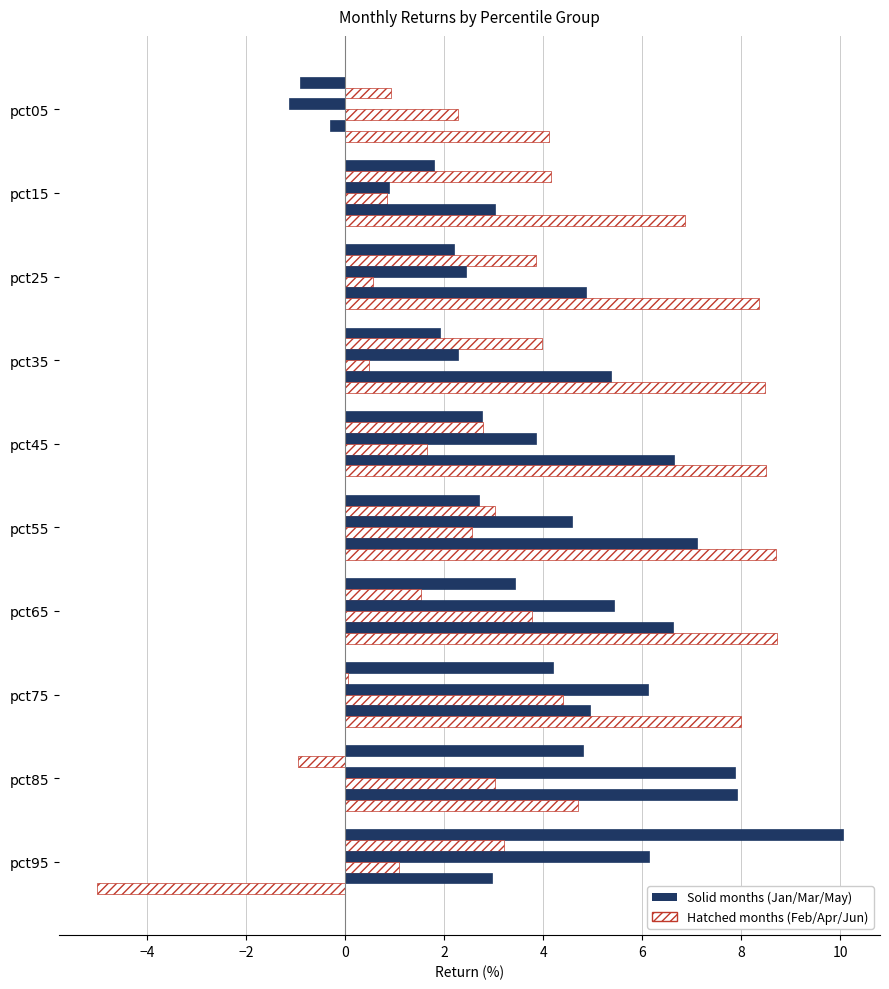

How many categories are shown in the chart?

10